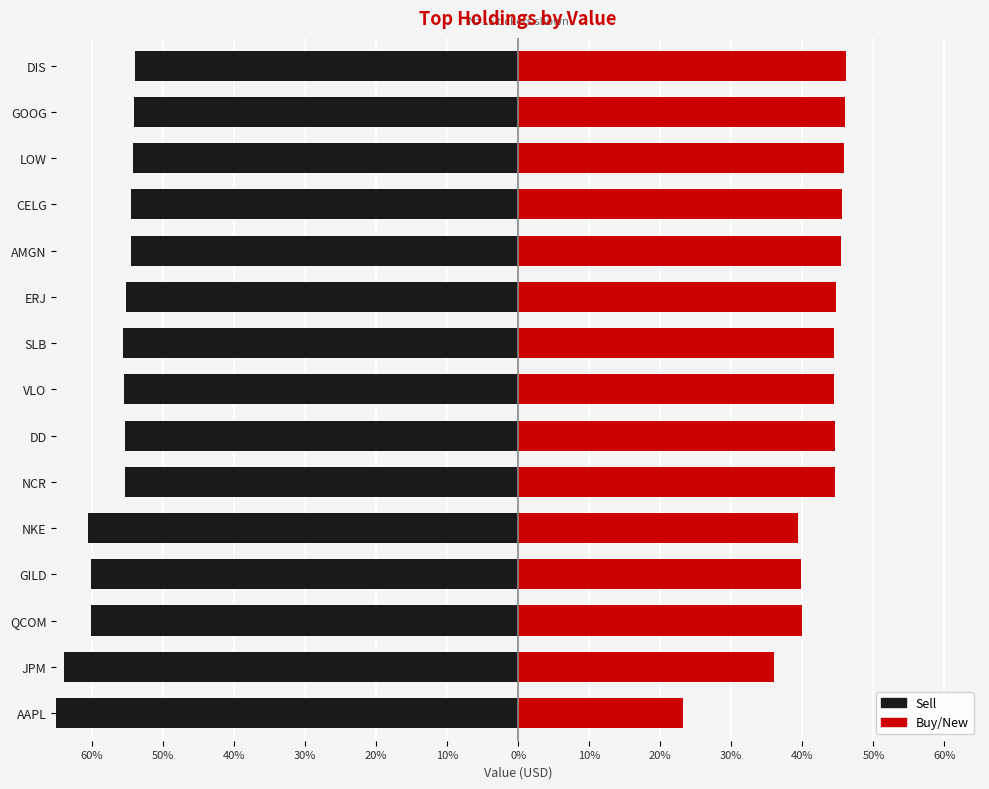

The Sell series shows -0.3 at GOOG. True or false?

False